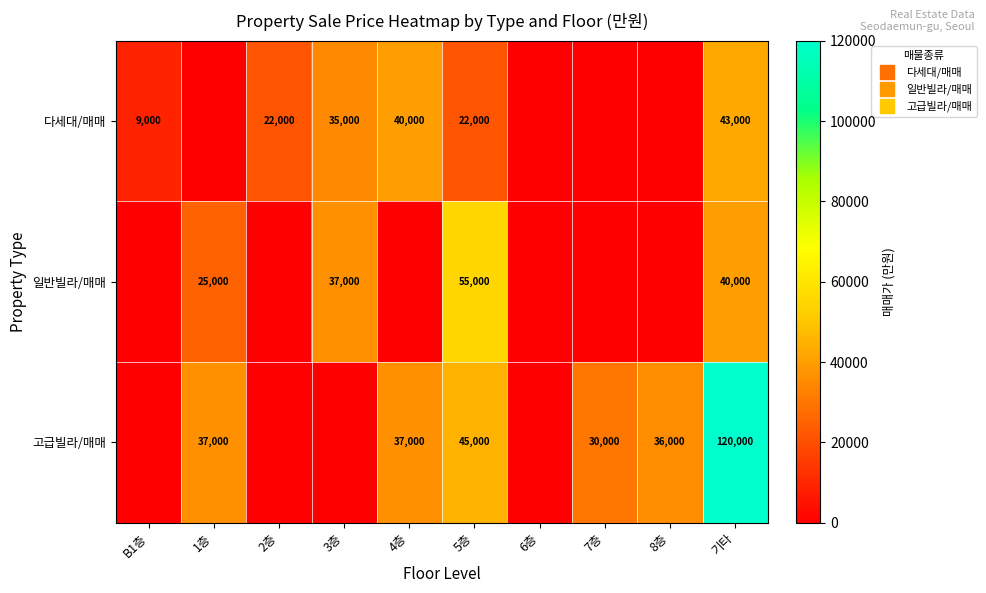

Between 1층 and 5층, which series saw the biggest shift?

일반빌라/매매